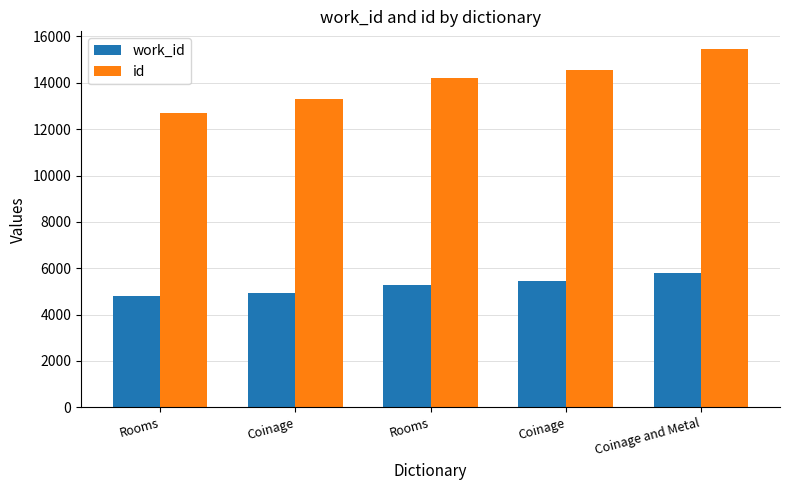

What are all the series names shown in the legend?

work_id, id